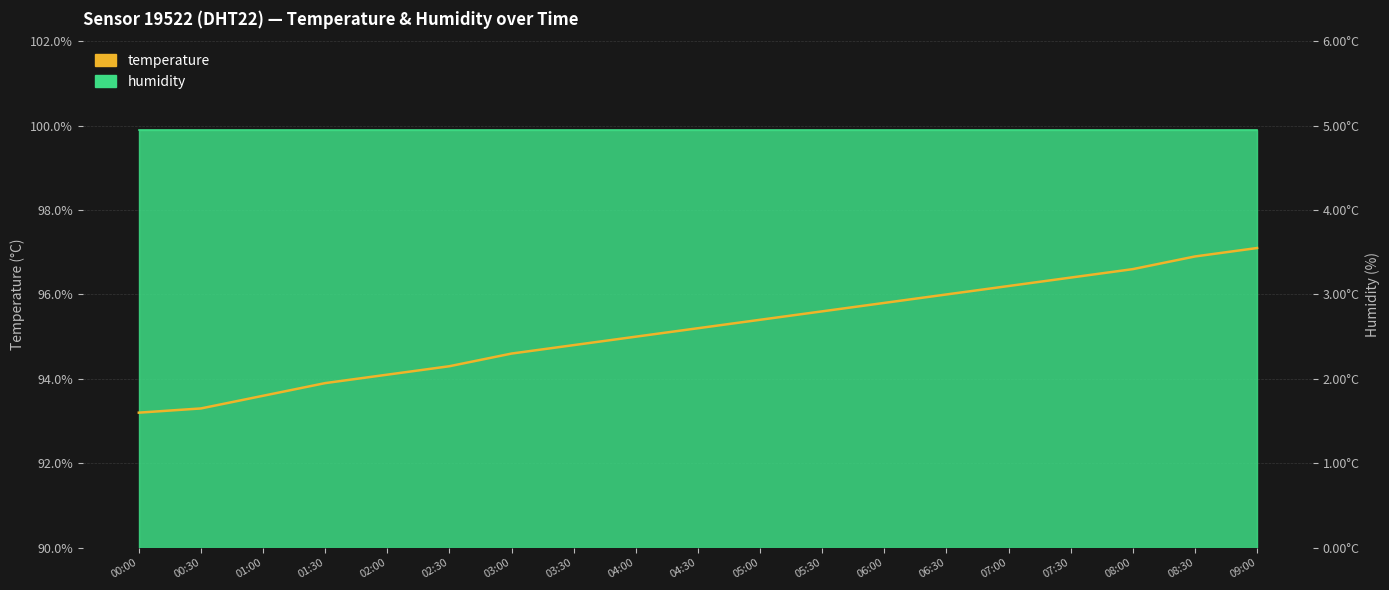

What position from the left is 05:30?

12